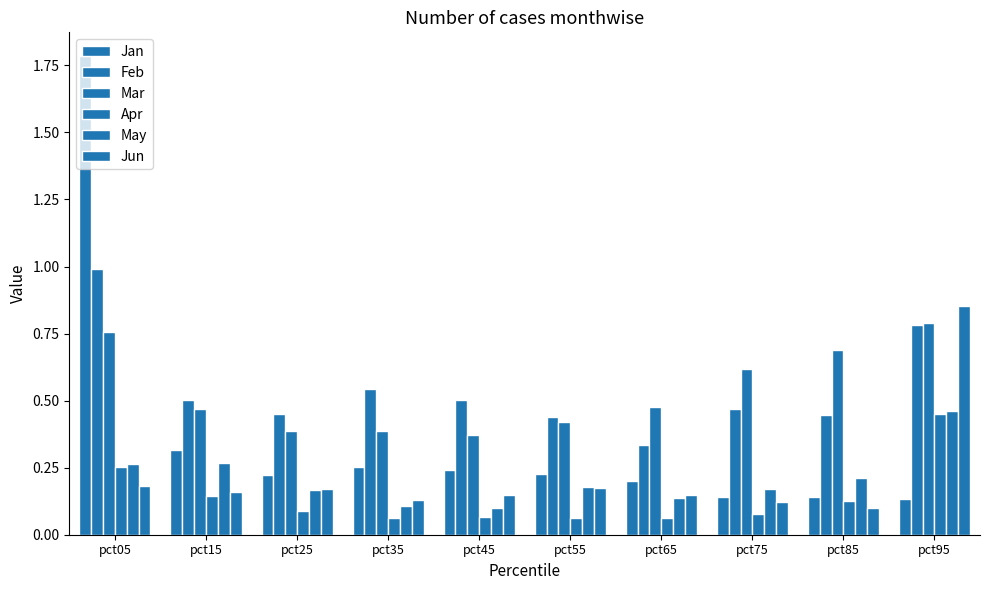

Where is Feb nearest to the value 0?

pct65